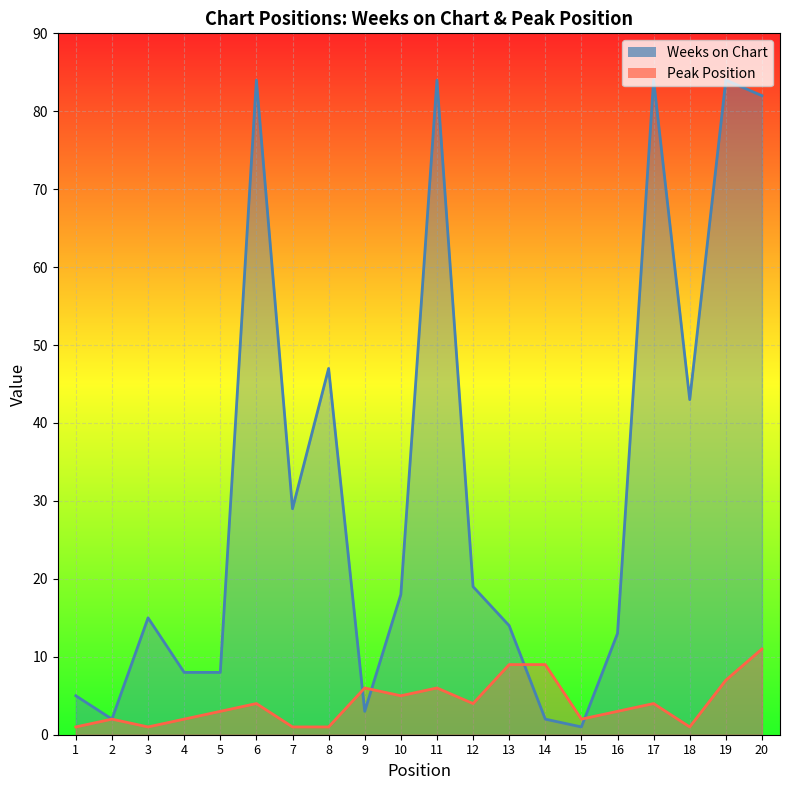

What is the value of the Weeks on Chart point at the 20th from the left?

82